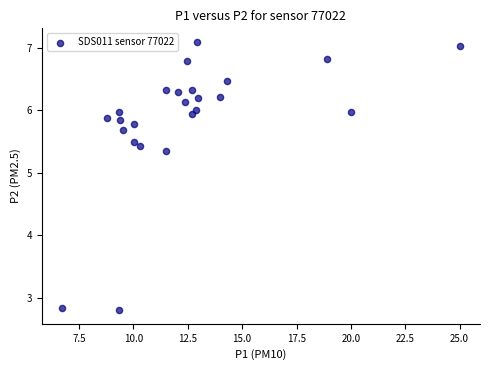

What is the range of Y values (max minus min)?

4.3